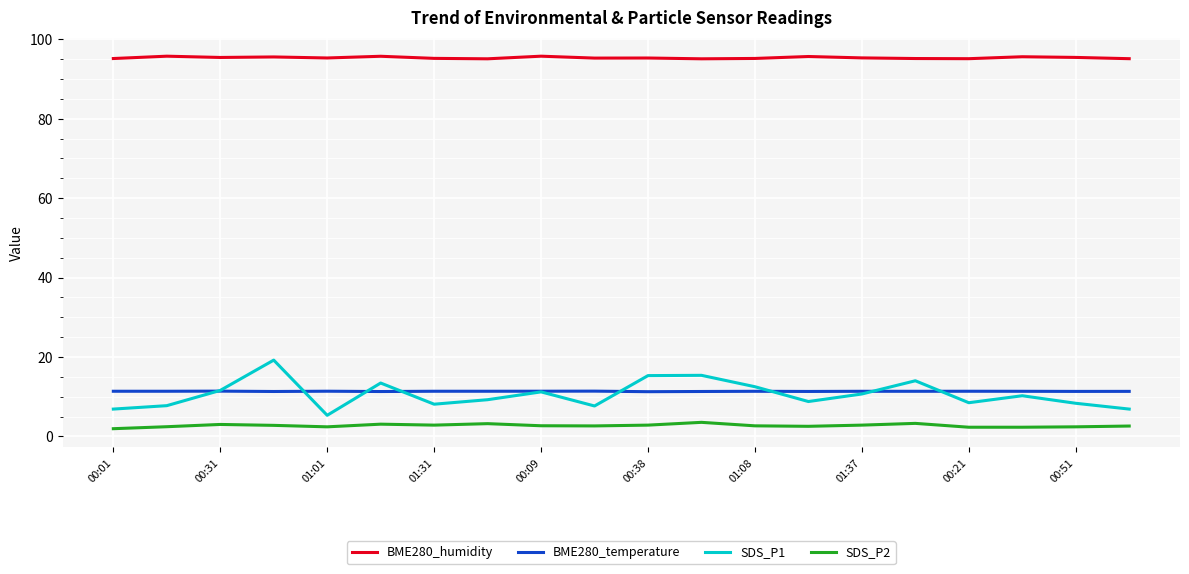

What is the smallest value displayed?

1.9